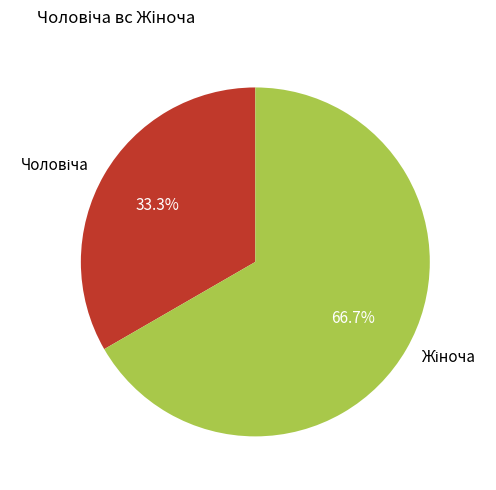

Is there any slice that represents more than half of the pie?

Yes